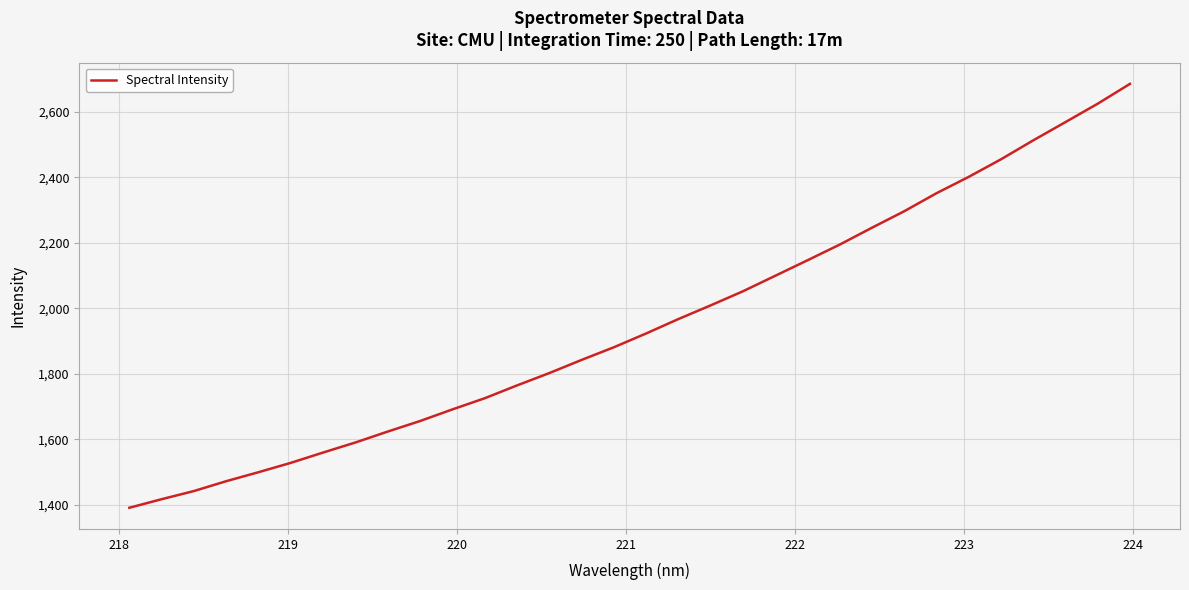

What is the minimum value shown in the chart?

1391.2